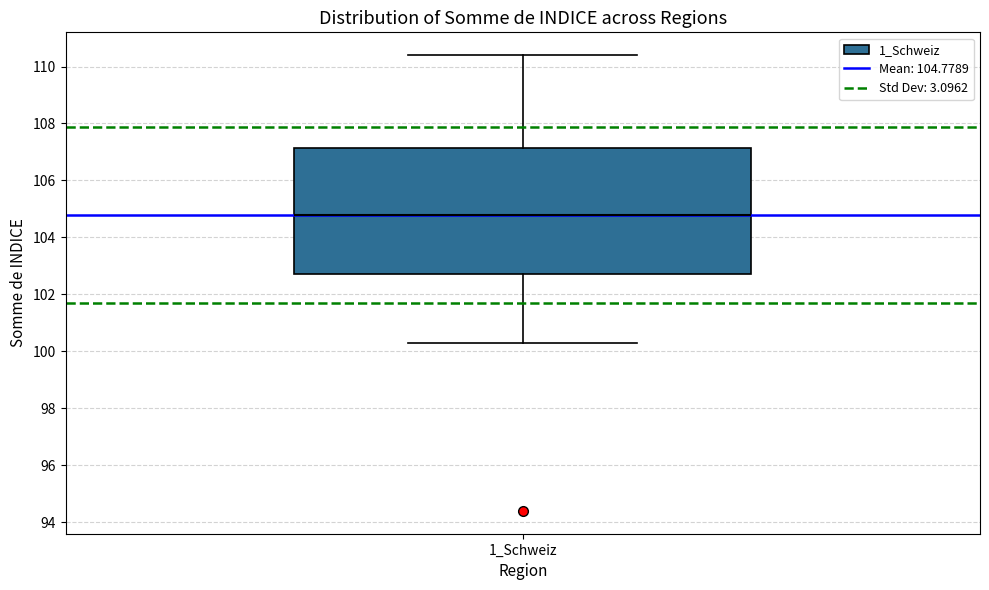

Where does the upper whisker of the box for 1_Schweiz end on the y-axis? The values are not printed on the chart, so give them approximately, as read against the axis.

110.4